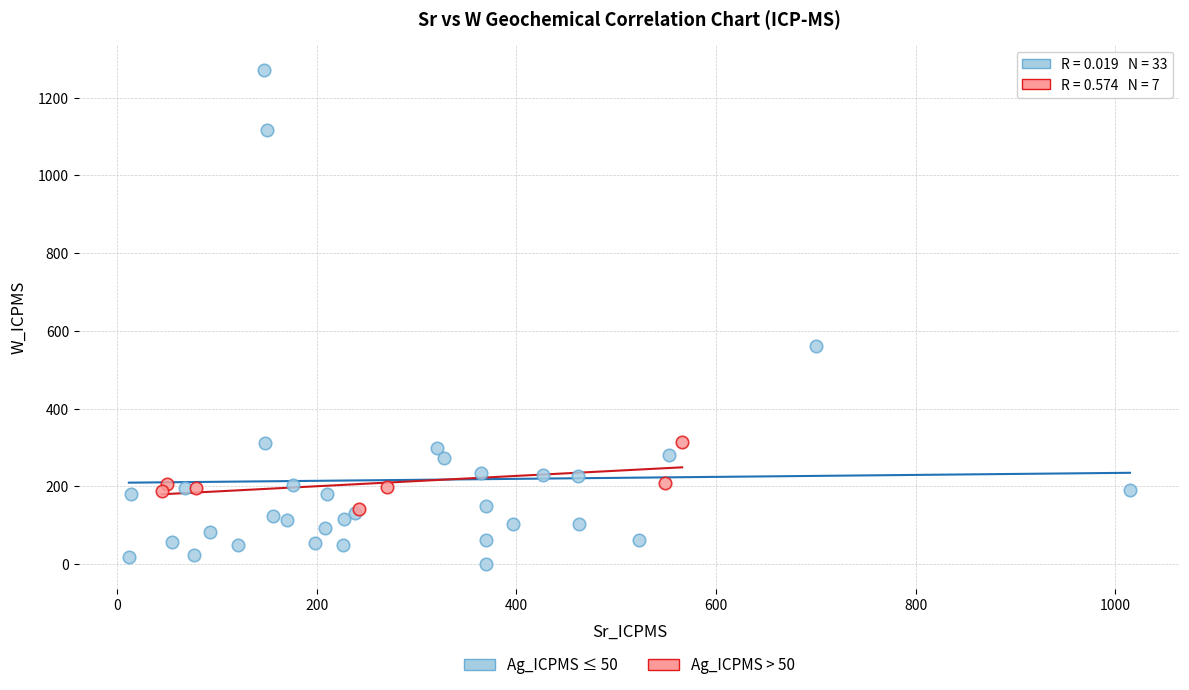

Which series has the widest spread of Y values?

Ag_ICPMS ≤ 50